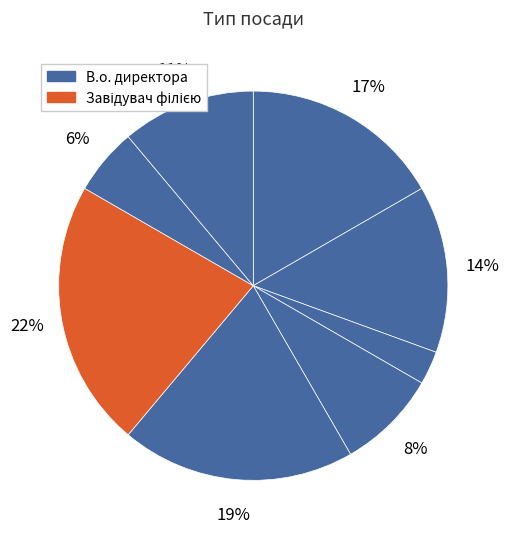

How many slices are in this pie chart?

8